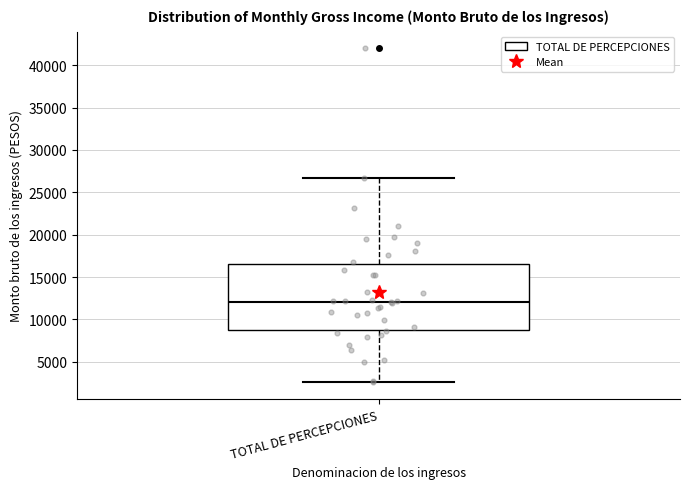

Transcribe this box plot: give where the median line is, the range the box spans, and where the two whiskers end, as read against the y-axis. The values are not printed on the chart, so give them approximately, as read against the axis.

median 12000, box 9000 to 16500, whiskers 2500 to 26500